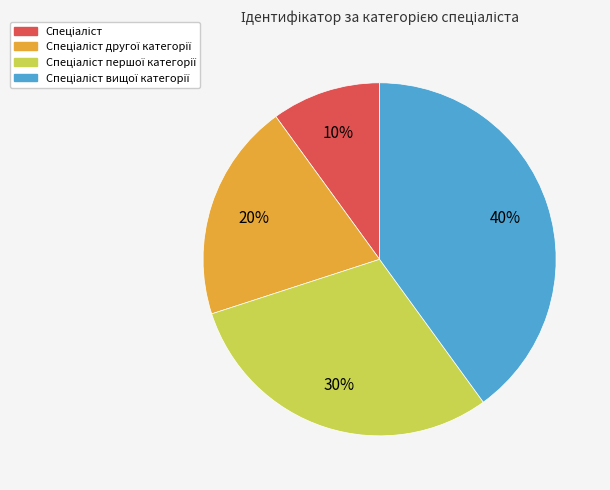

Is there any slice that represents more than half of the pie?

No